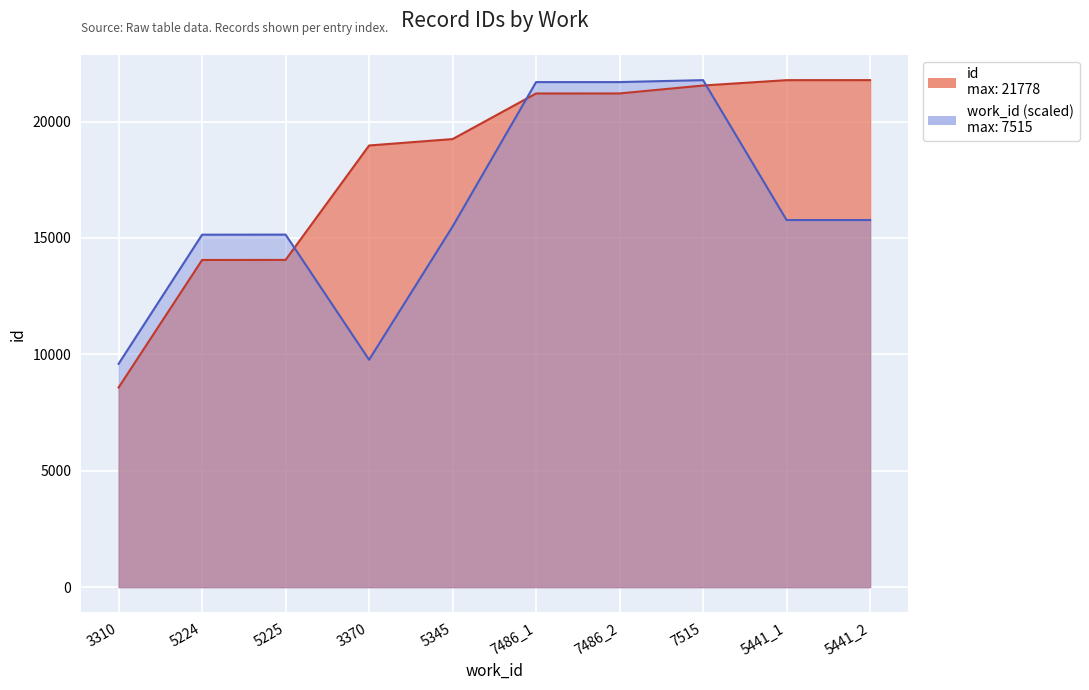

What is the difference between the id values at 5441_2 and 7486_1?

573.0